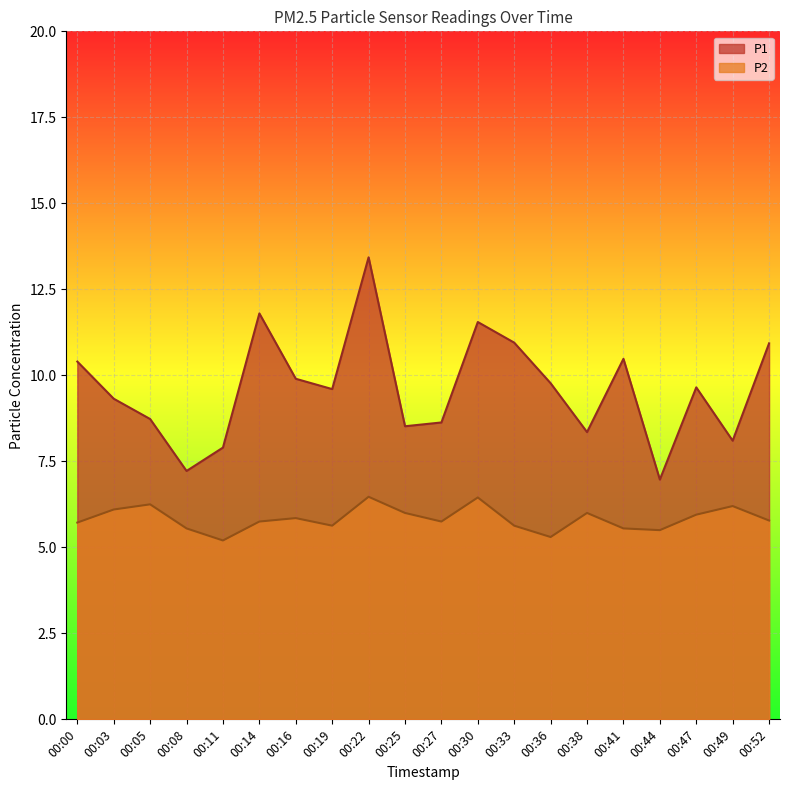

What is the value of the P2 point at the 4th from the left?

5.5